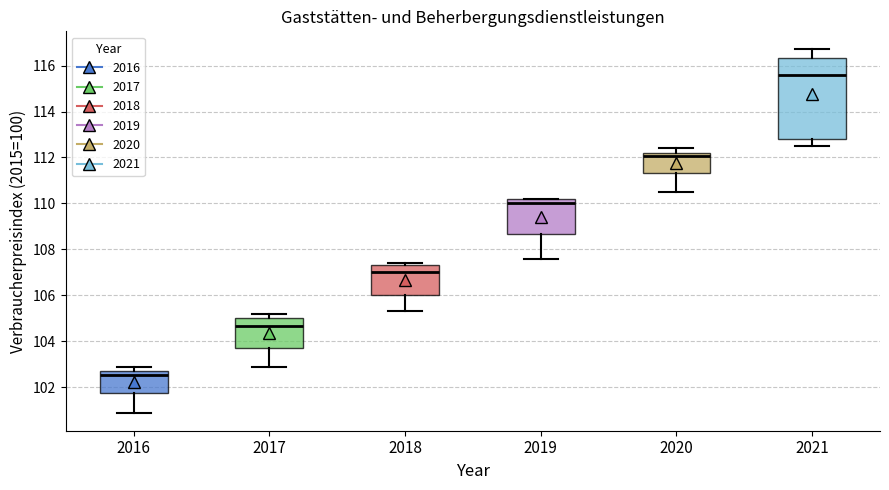

Comparing the boxes themselves (not the whiskers), which one is the tallest?

2021